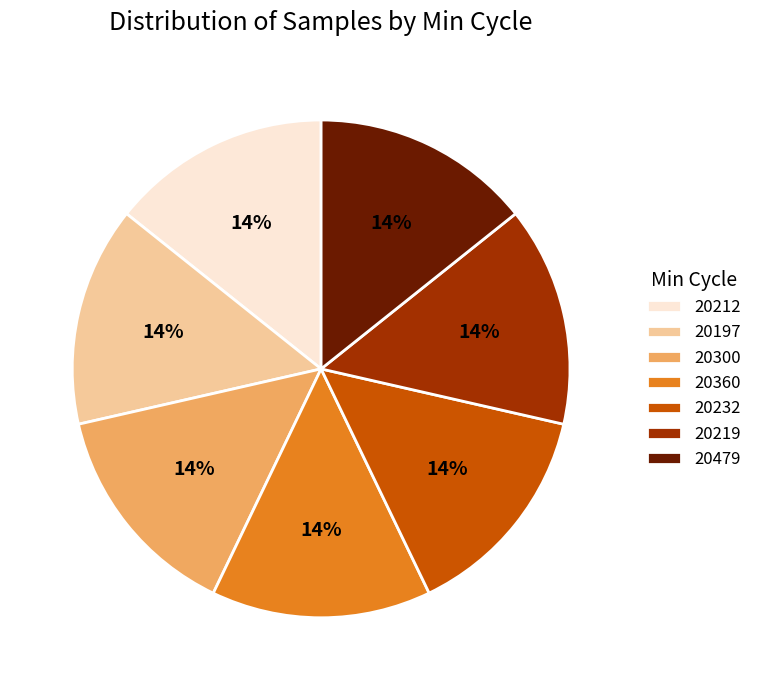

To the nearest percent, what is the average slice percentage?

14%